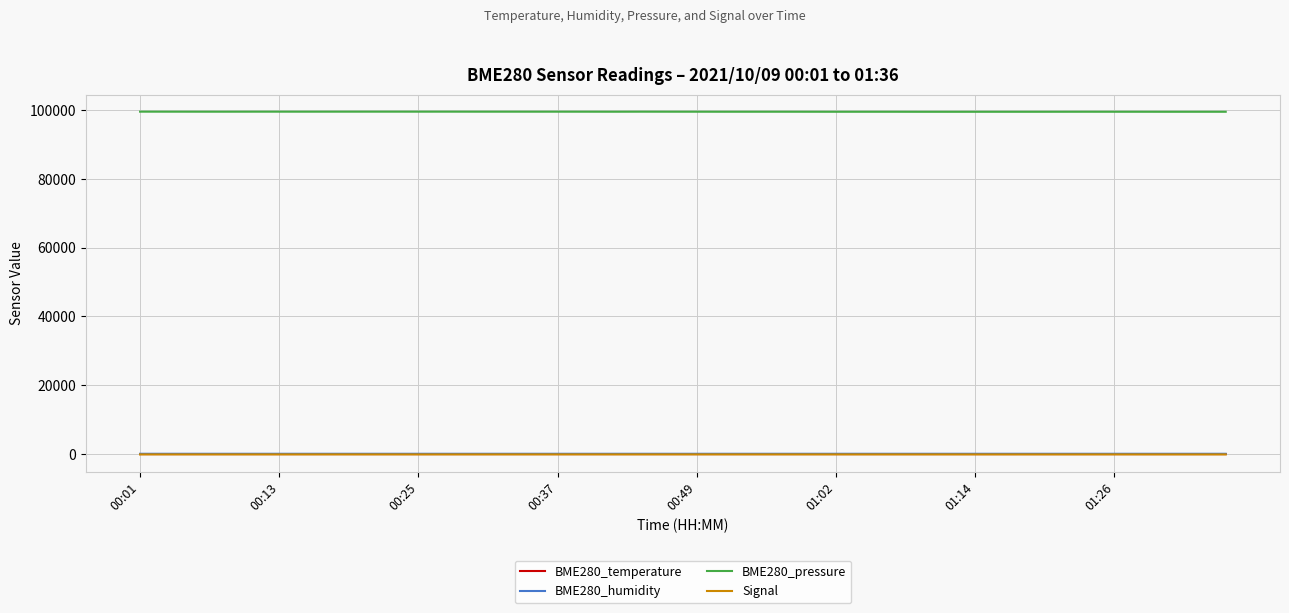

True or false: Signal and BME280_humidity cross at least once.

False